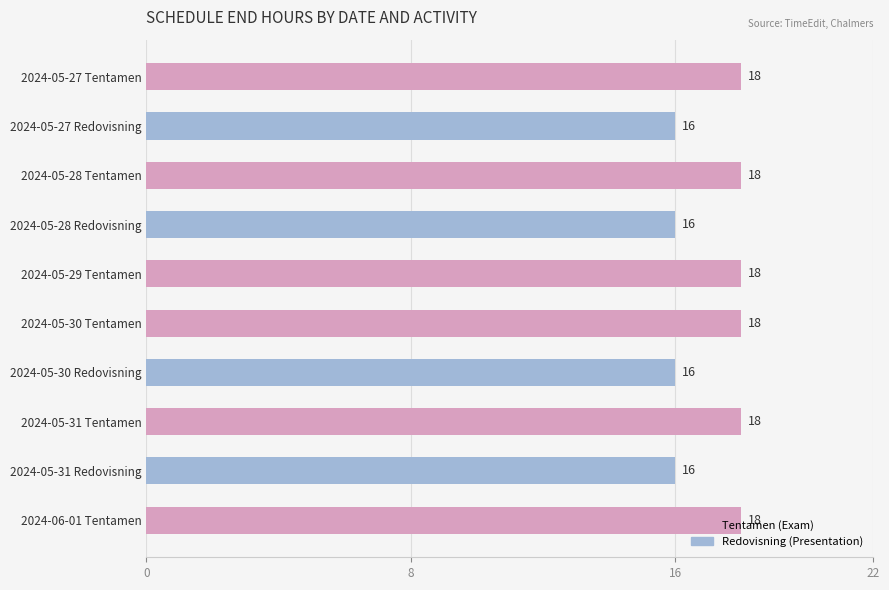

What is the minimum value shown in the chart?

16